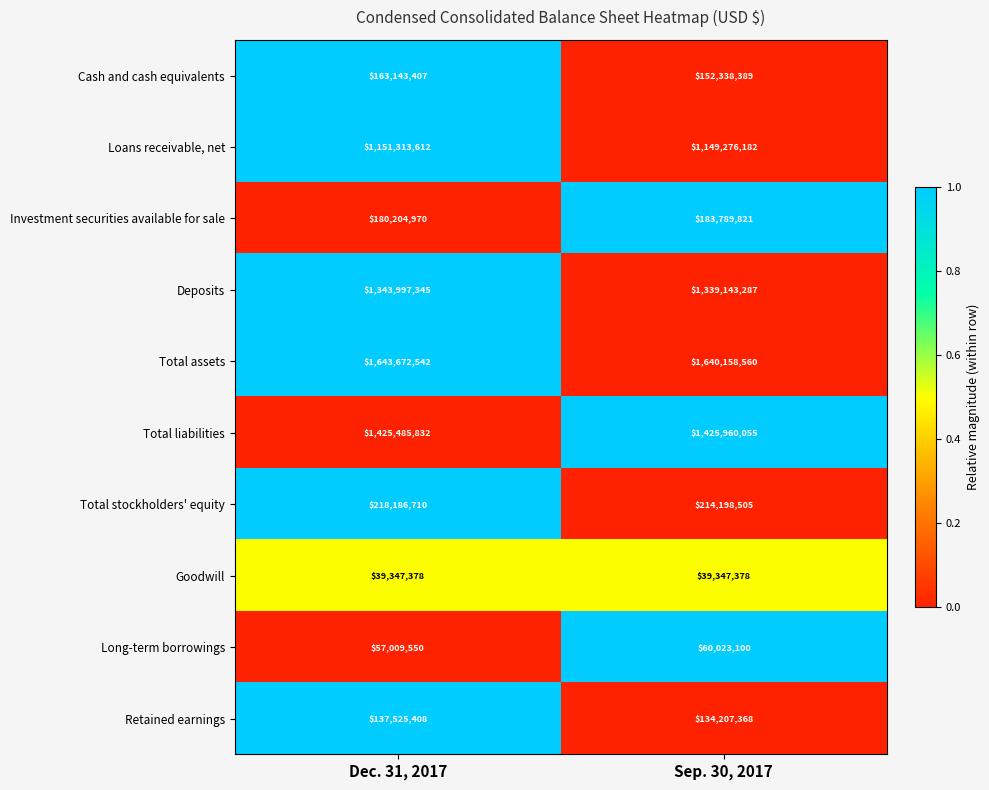

At which category is the sum across all series the highest?

Dec. 31, 2017